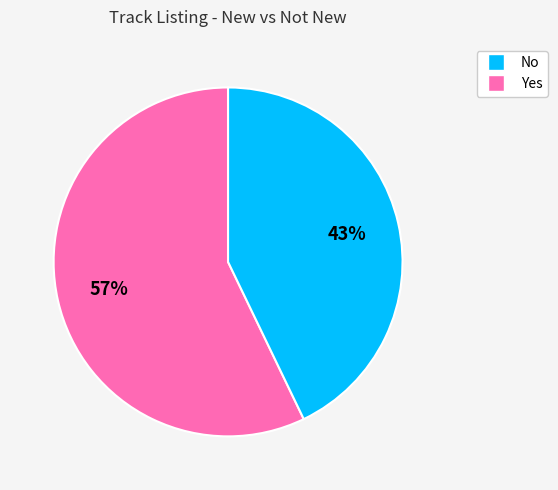

To the nearest percent, what is the combined percentage of Yes and No?

100%